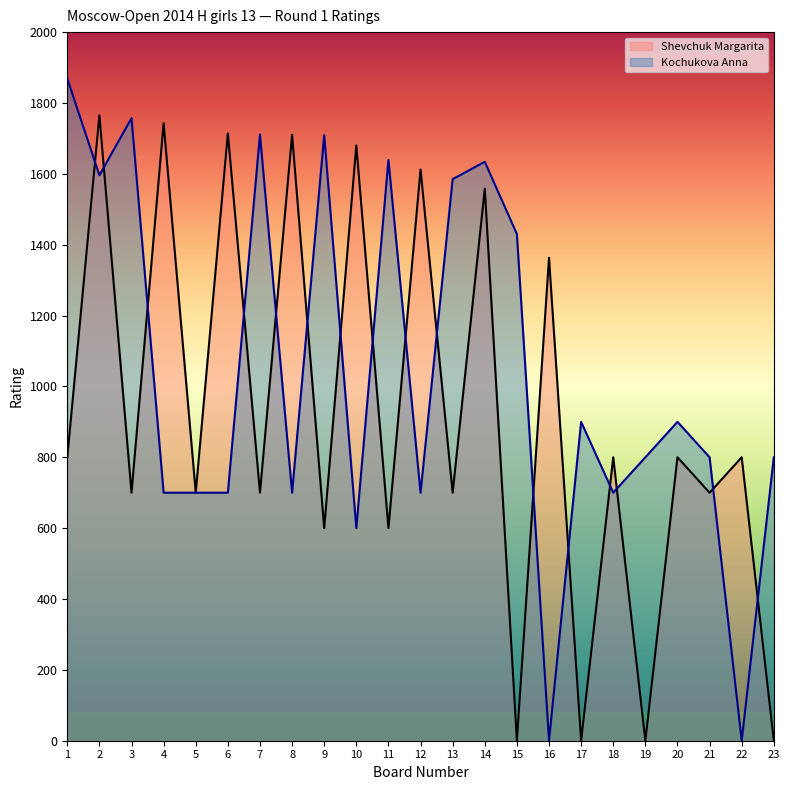

What is the spread (max minus min) of values at 2?

169